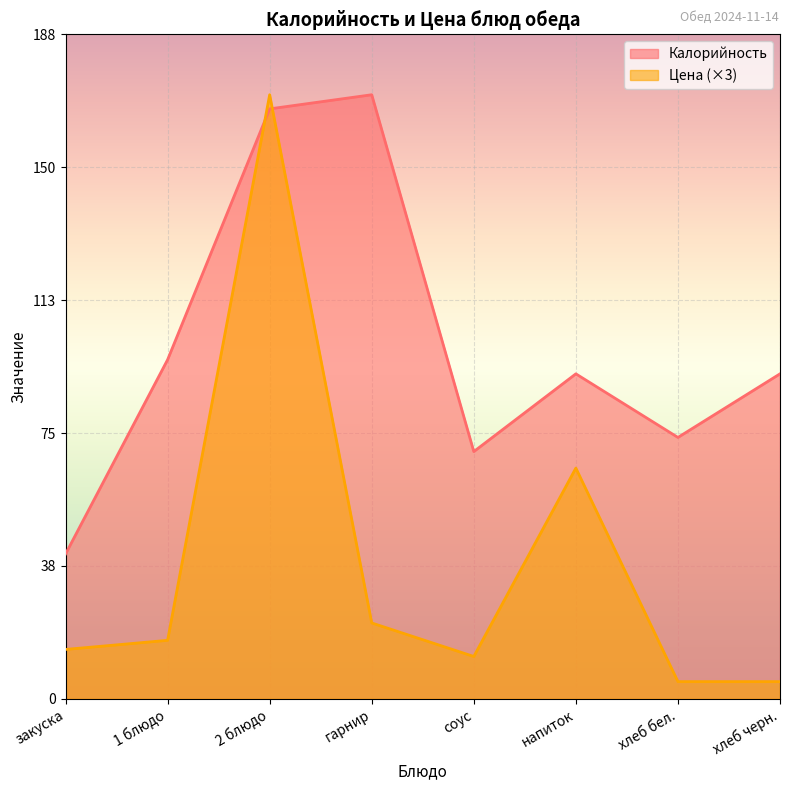

Between which two adjacent categories do Цена and Калорийность first intersect?

1 блюдо and 2 блюдо